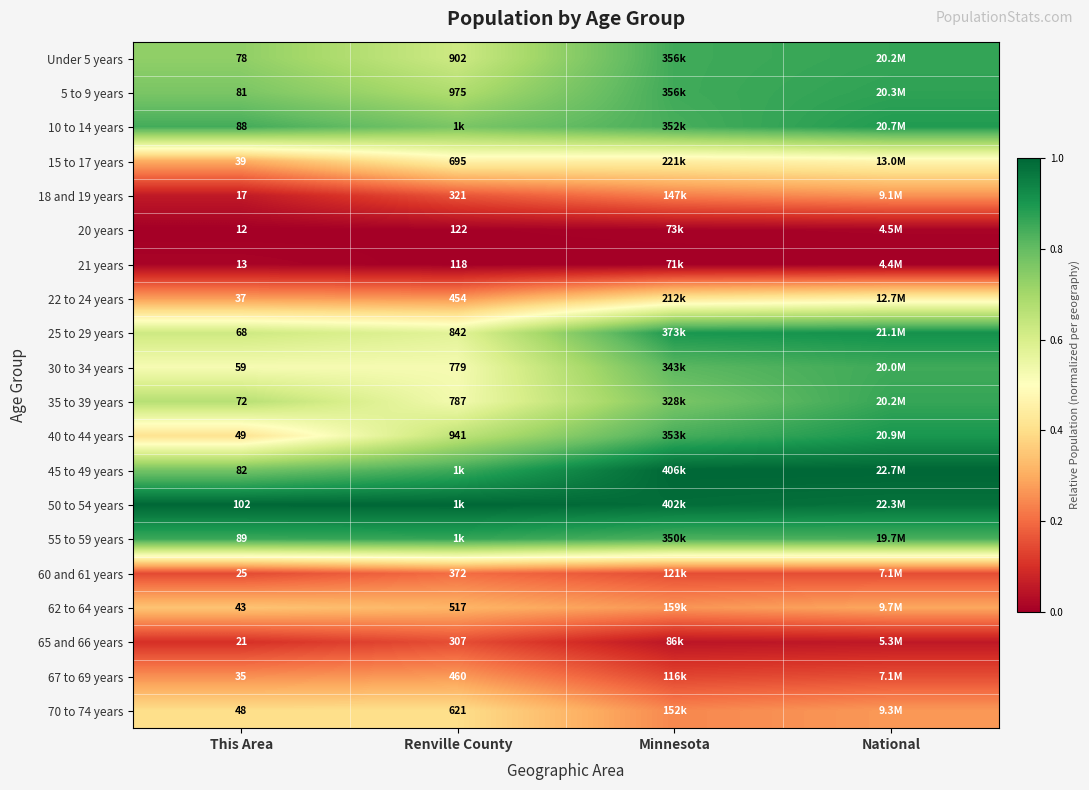

Is the value of 18 and 19 years at Minnesota greater than the value of 65 and 66 years at This Area?

Yes